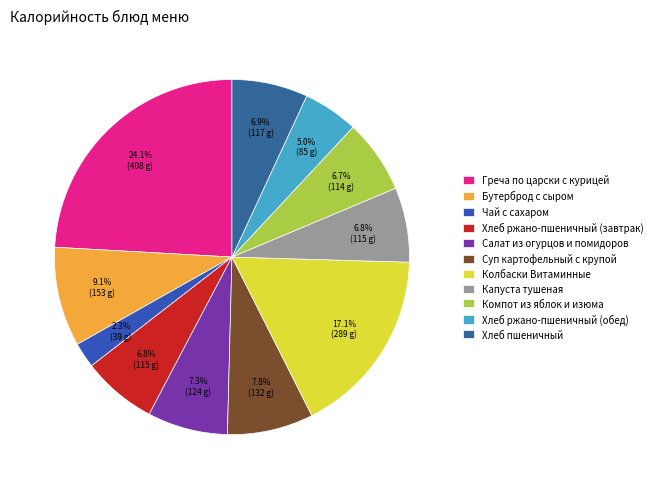

To the nearest percent, what percentage of the pie is Греча по царски с курицей?

24%